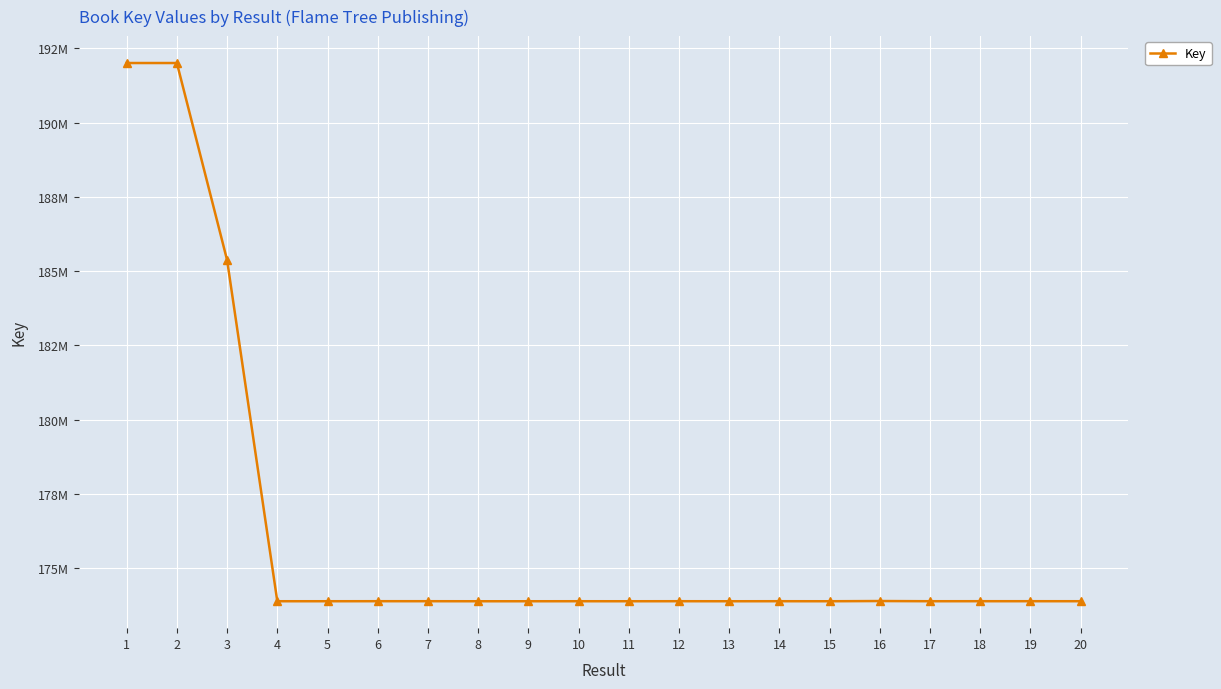

At which category does the data reach its first local peak?

2